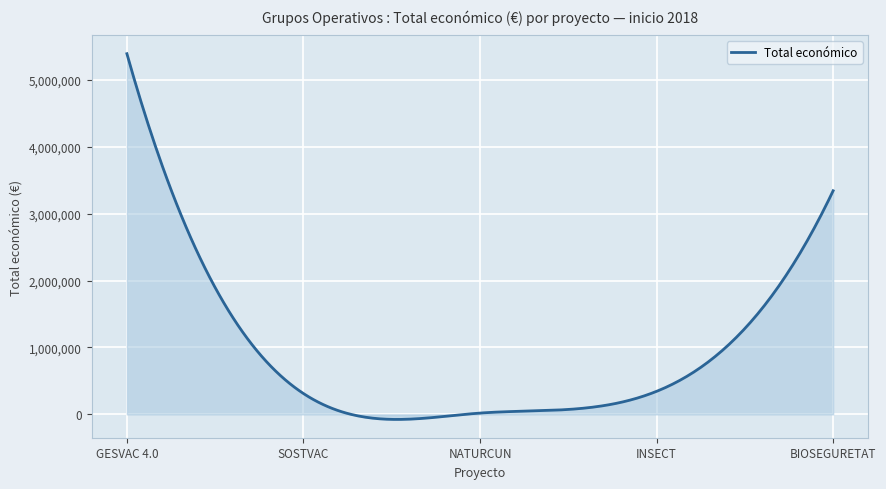

What is the greatest value displayed?

5390598.0